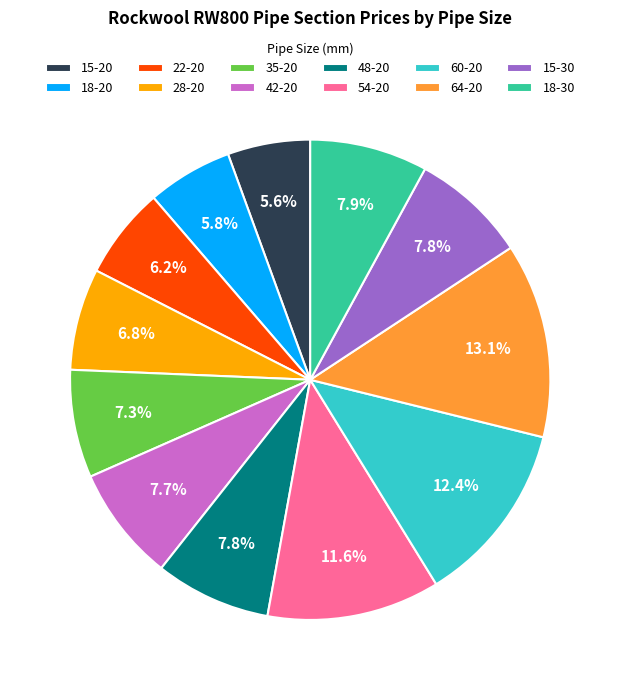

To the nearest percent, what portion does 54-20 represent?

12%